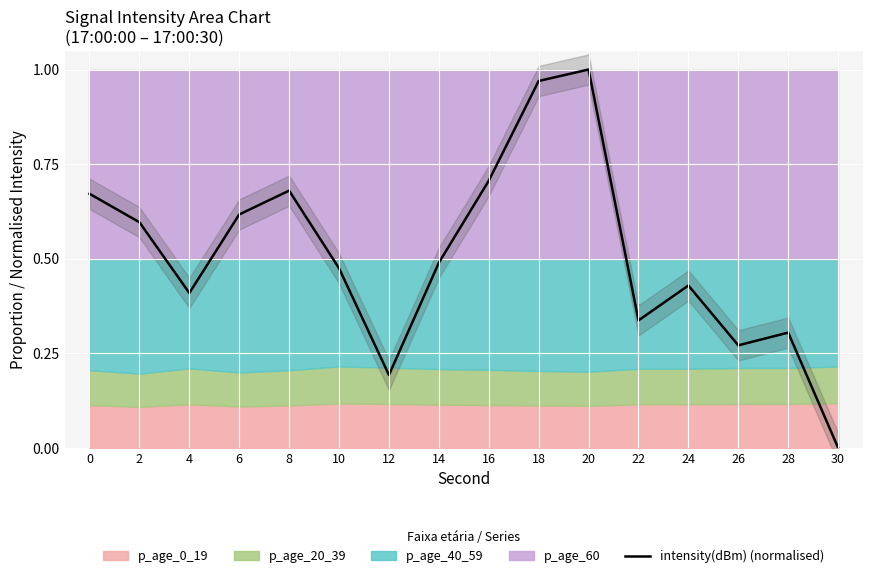

Which category has the highest value across all series?

20